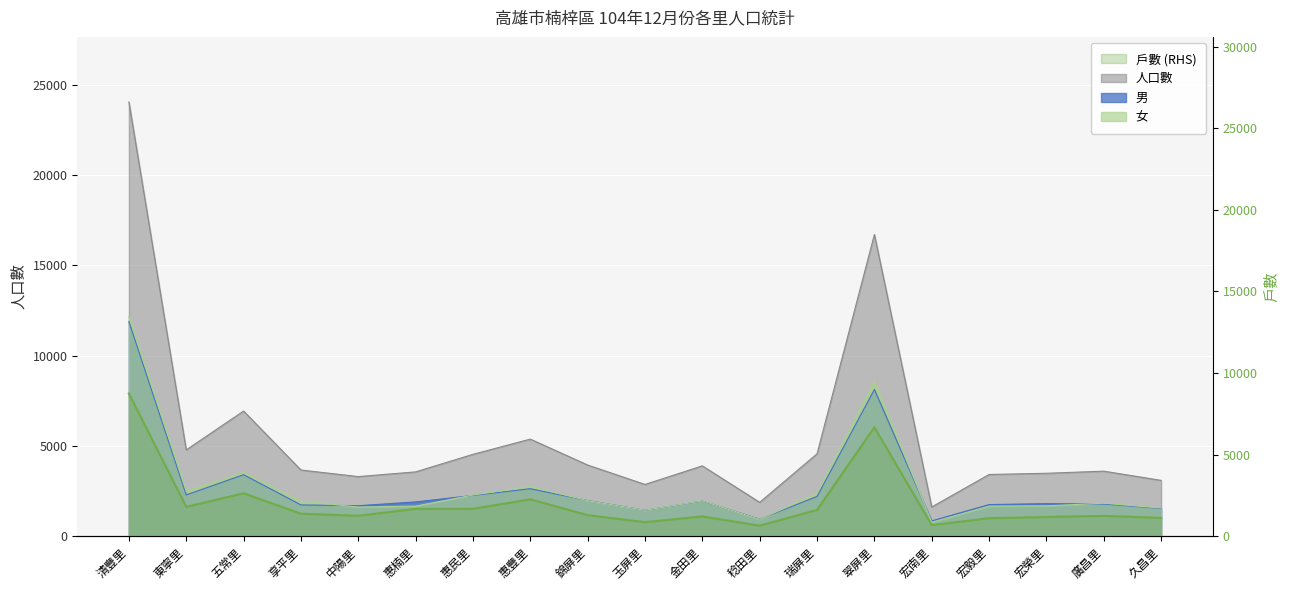

Does the chart display data point markers on the line(s)?

No